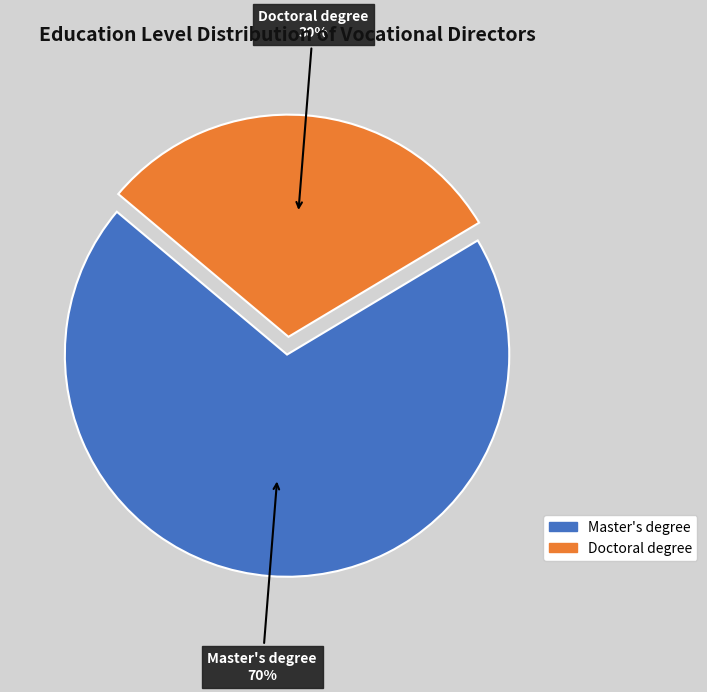

To the nearest percent, what is the average slice percentage?

50%